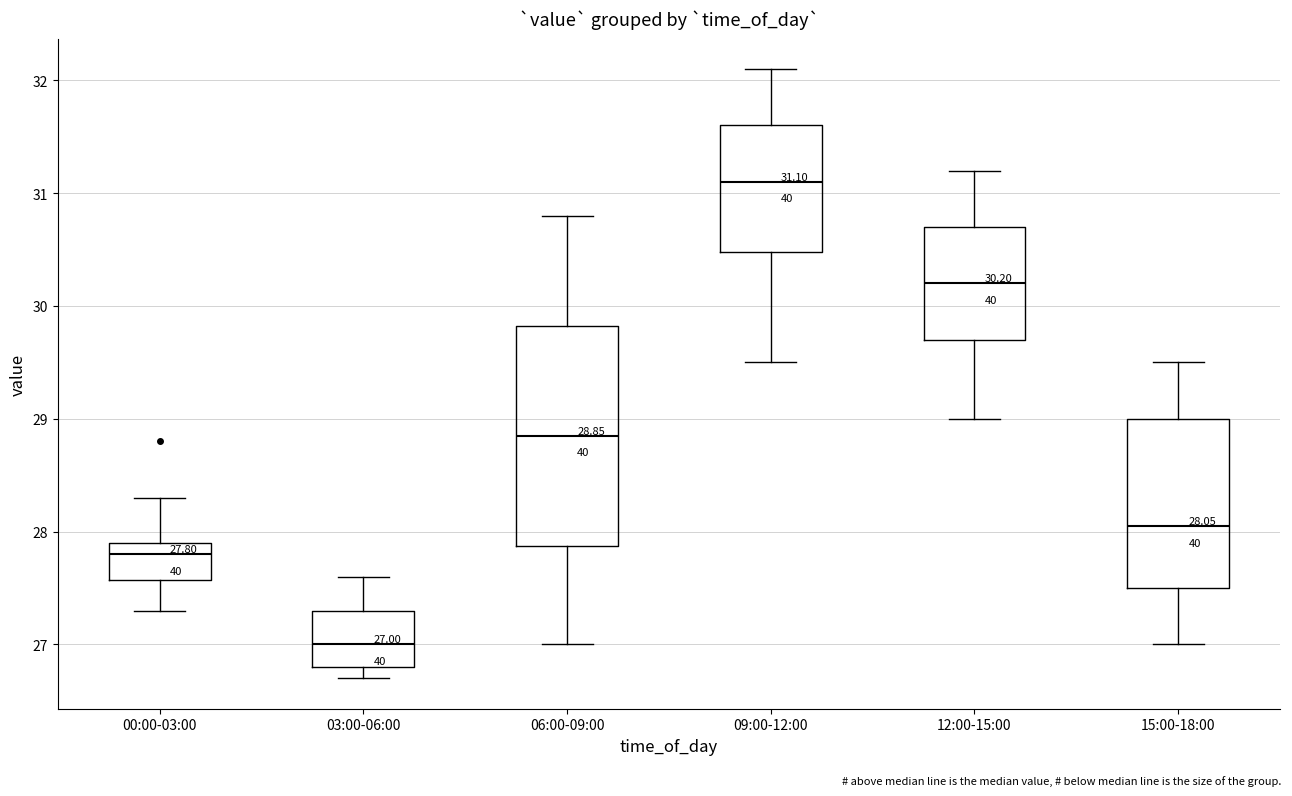

Which box has the highest median line?

09:00-12:00